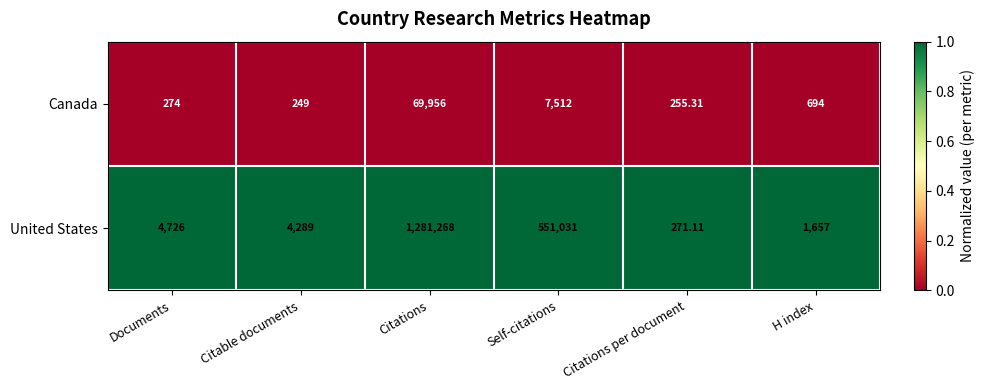

At H index, list the series in order from smallest to largest.

Canada, United States